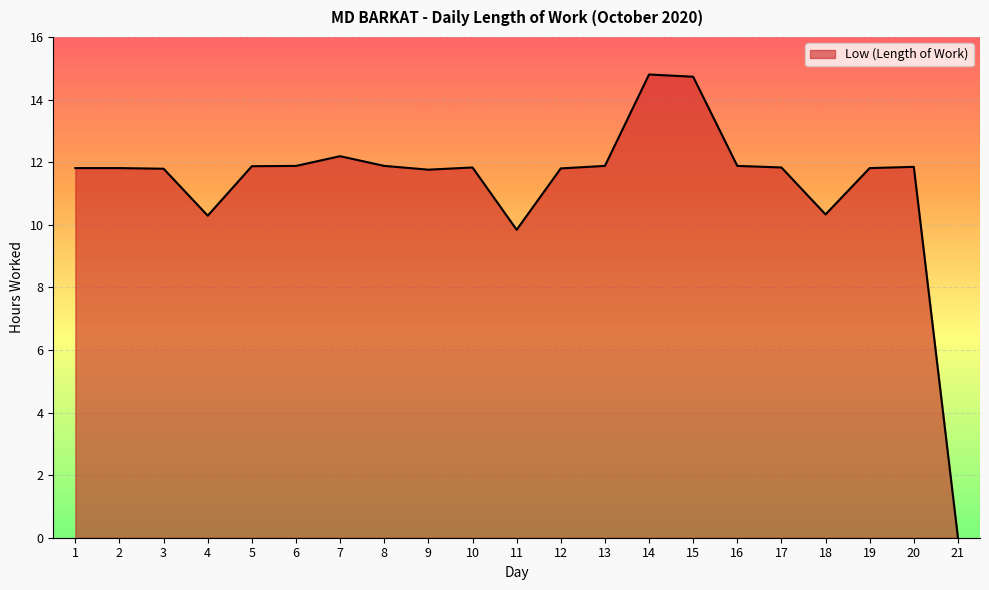

Which has a higher value, 18 or 11?

18